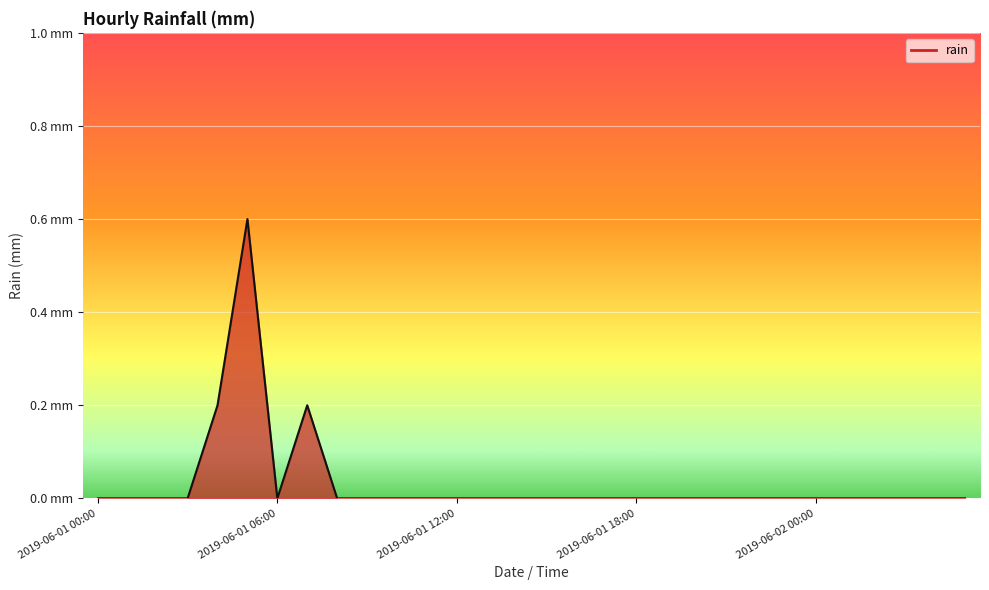

Reading left to right, list all the values displayed in this chart.

0.0	0.0	0.0	0.0	0.2	0.6	0.0	0.2	0.0	0.0	0.0	0.0	0.0	0.0	0.0	0.0	0.0	0.0	0.0	0.0	0.0	0.0	0.0	0.0	0.0	0.0	0.0	0.0	0.0	0.0